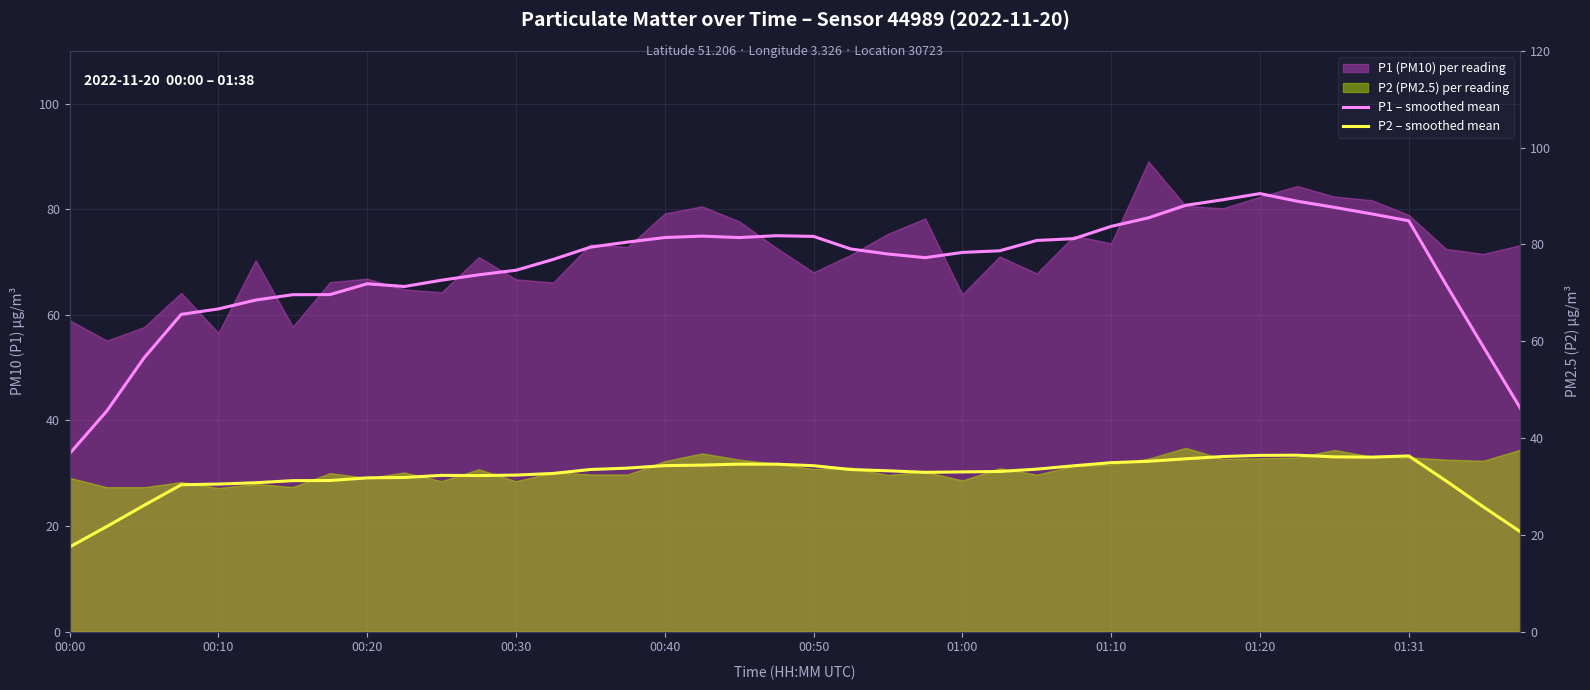

What is the sum of all P2 – smoothed mean values?

1179.1